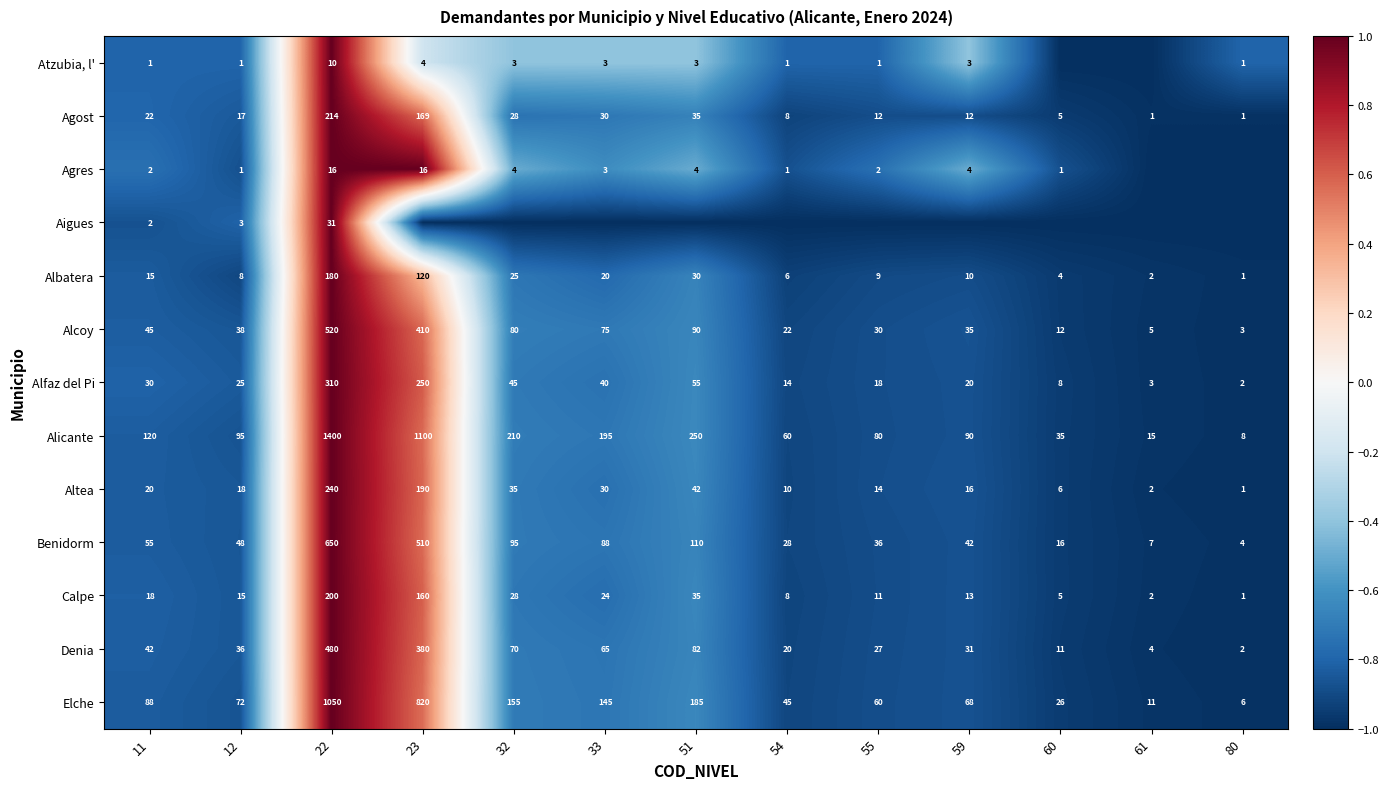

How many values in the Benidorm series are below 48?

6